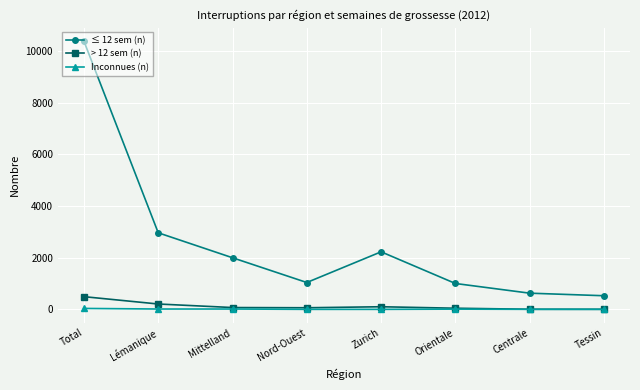

What is the value of the ≤ 12 sem (n) point at the 1st from the left?

10380